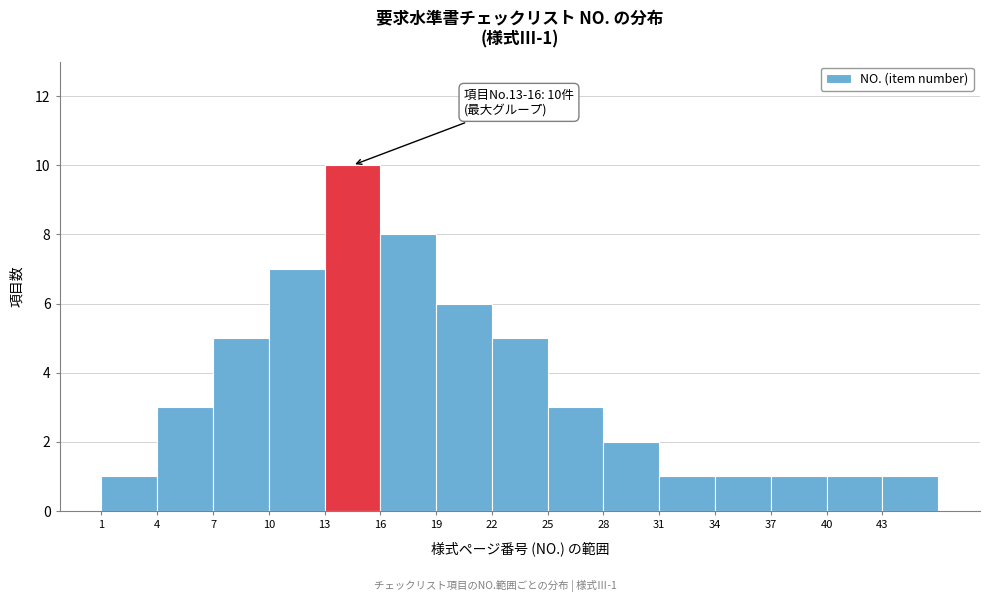

Which range on the x-axis has the tallest bar?

13 to 16